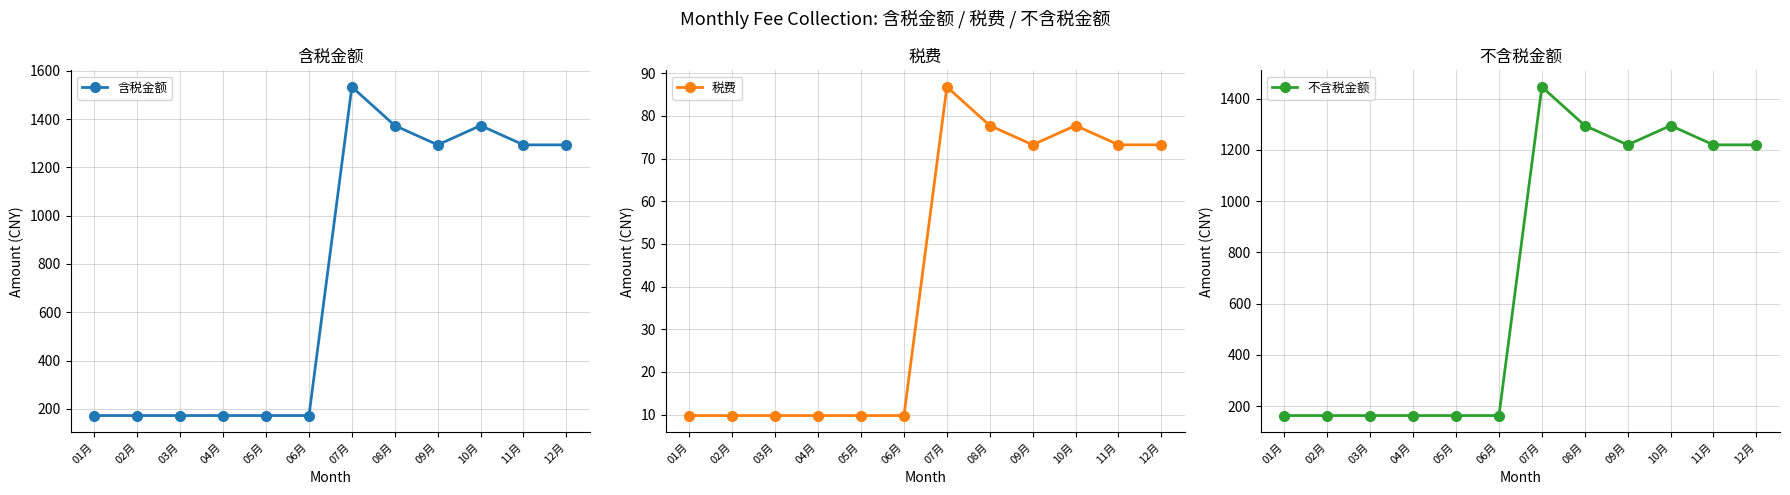

Which series has the largest range (max minus min)?

含税金额